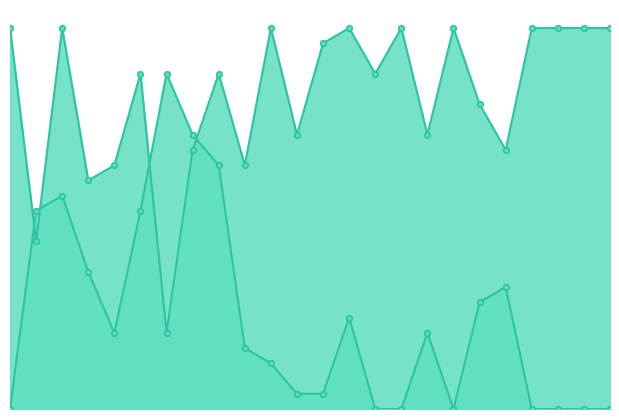

What is the difference between the maximum and minimum values in the Score 2 series?

22